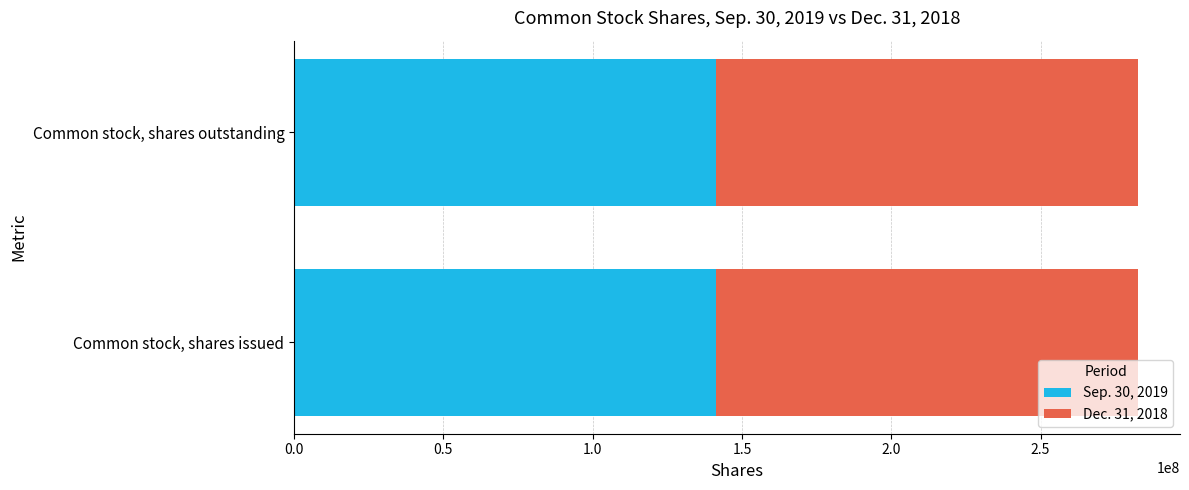

True or false: Sep. 30, 2019 has a value of 141370725 at Common stock, shares outstanding.

True